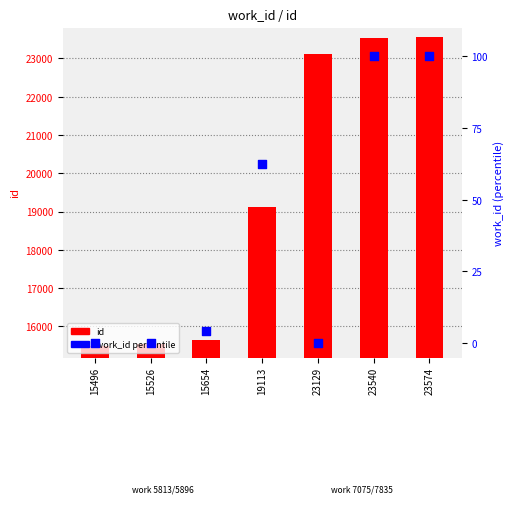

What is the total value across all series at 15496?

15496.0